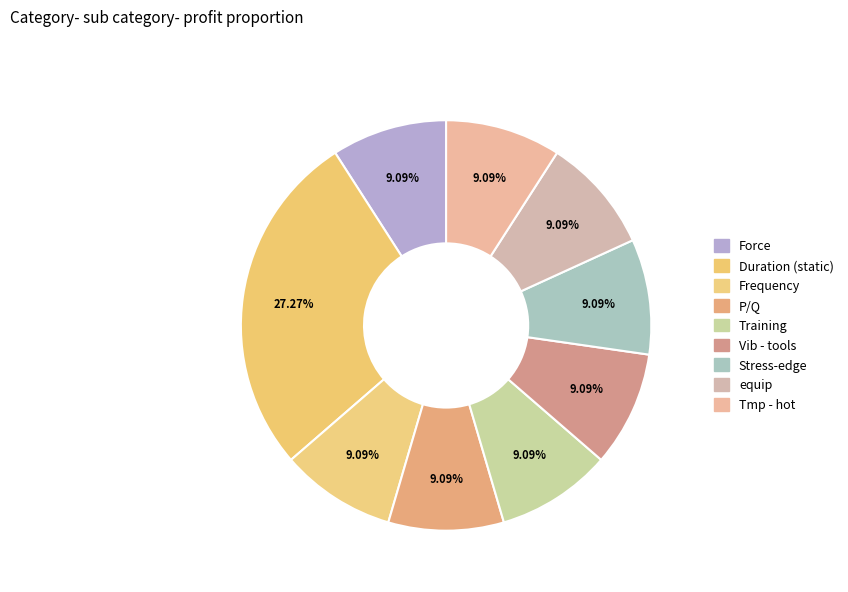

To the nearest percent, what percentage of the pie is Tmp - hot?

9%